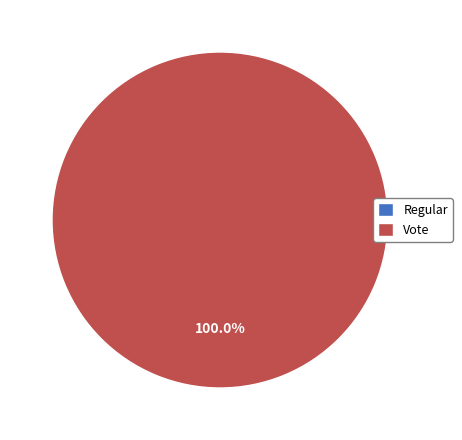

Combined, what portion of the pie is Vote and Regular?

100.0%